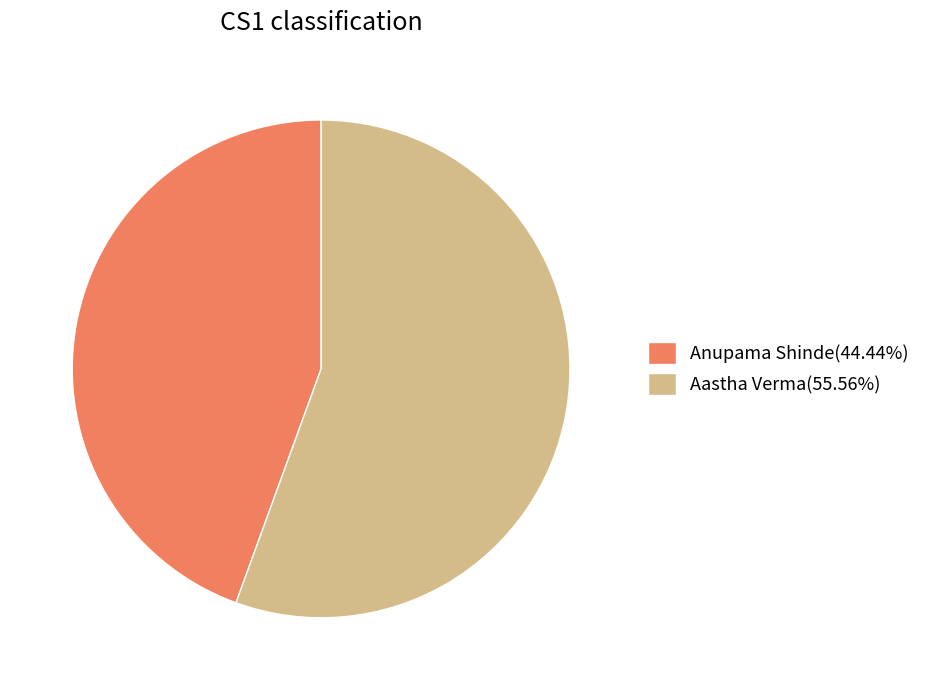

How many segments does this pie chart have?

2